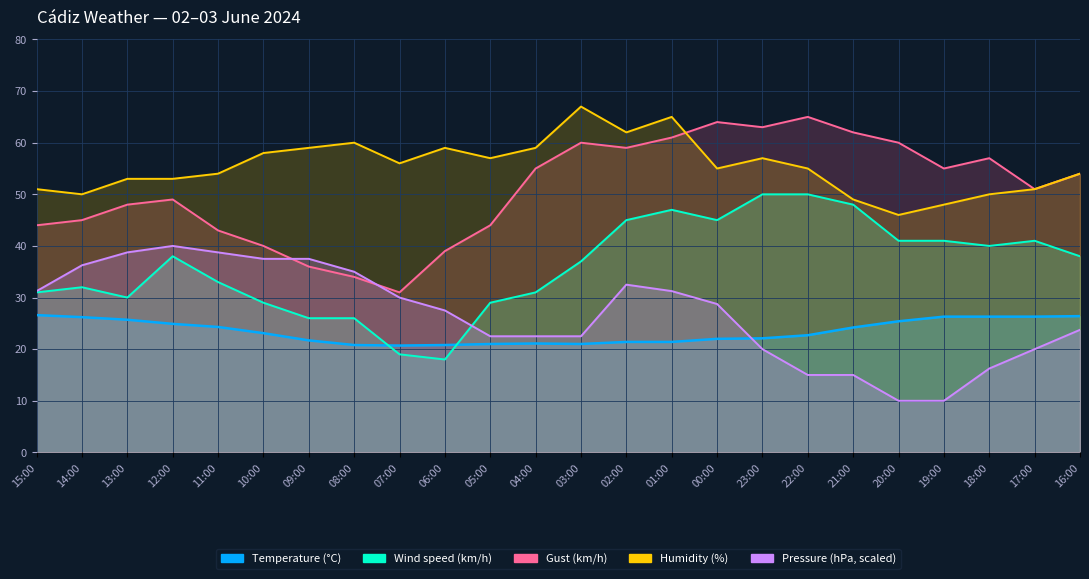

True or false: Humidity (%) has more than 0 interior local peaks.

True